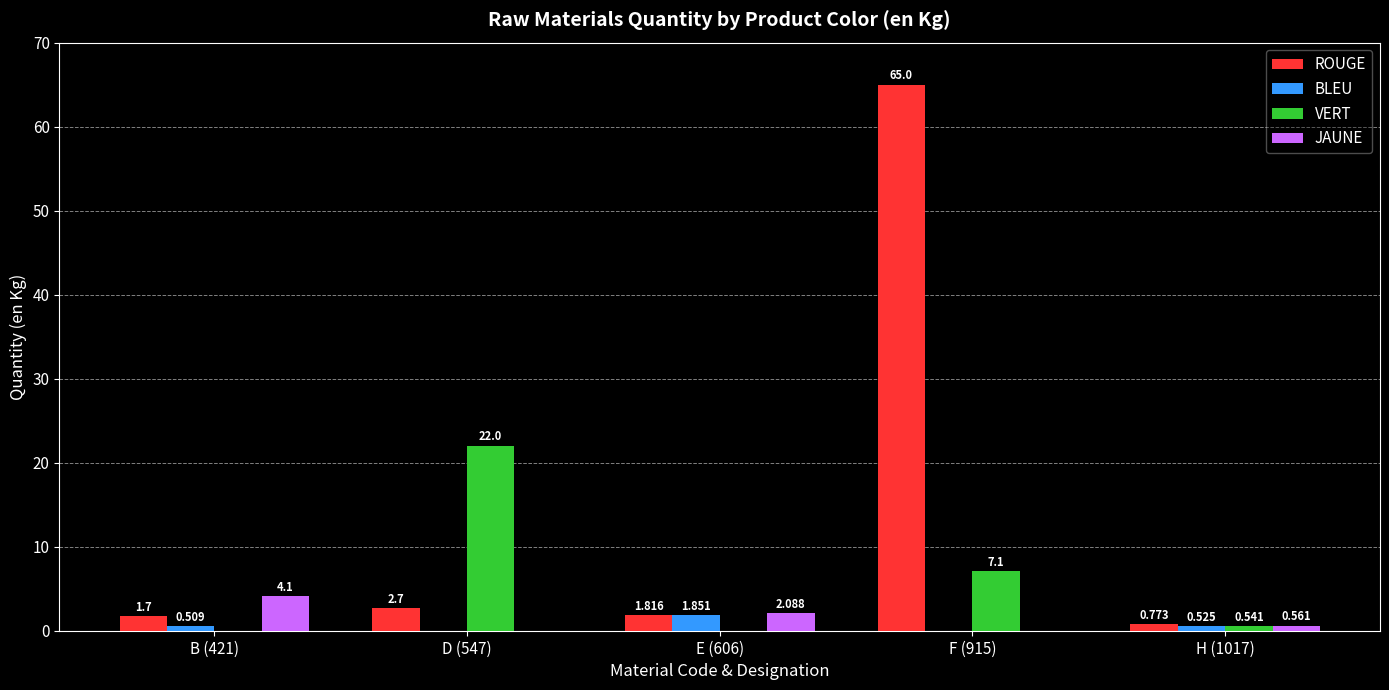

What is the spread (max minus min) of values at F (915)?

65.0